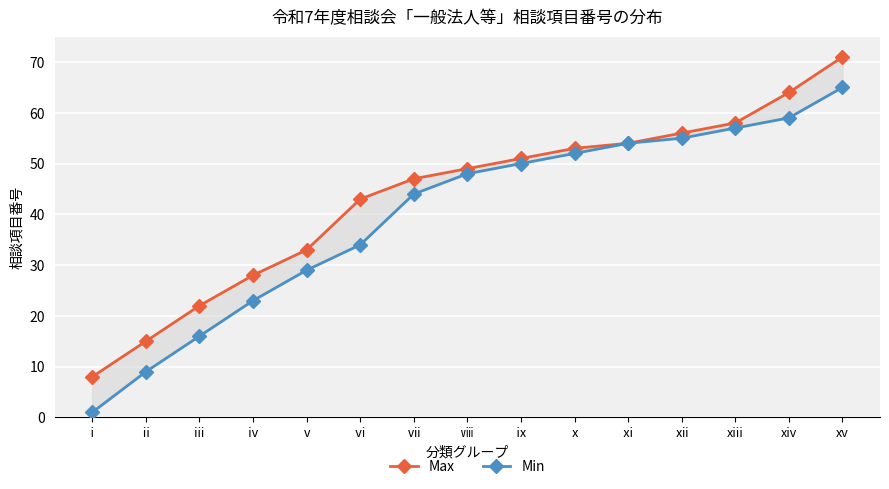

Where is Max nearest to the value 39?

ⅵ